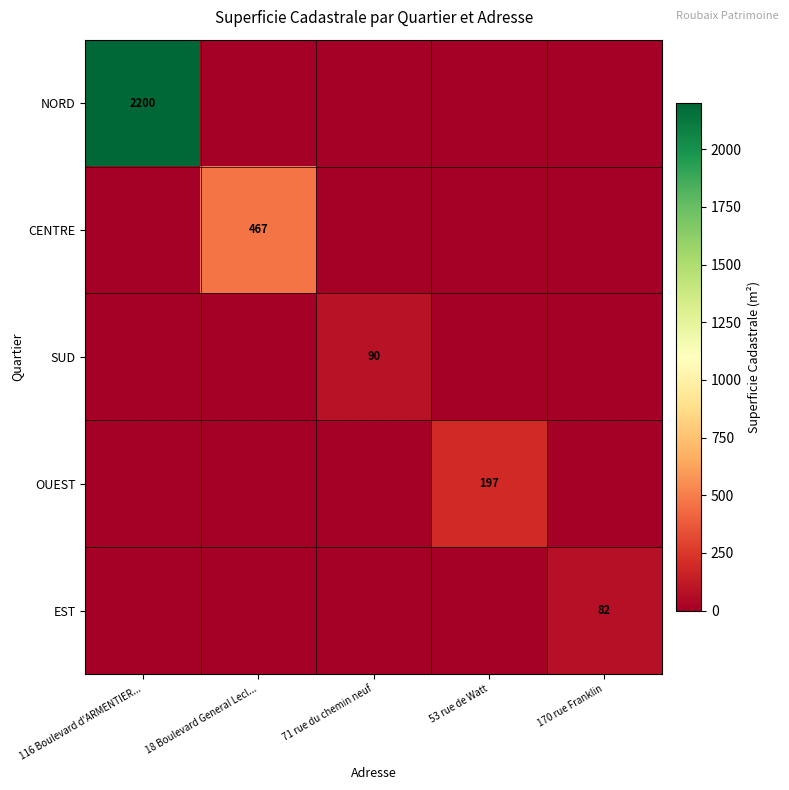

The value of OUEST at 53 rue de Watt is 47. True or false?

False